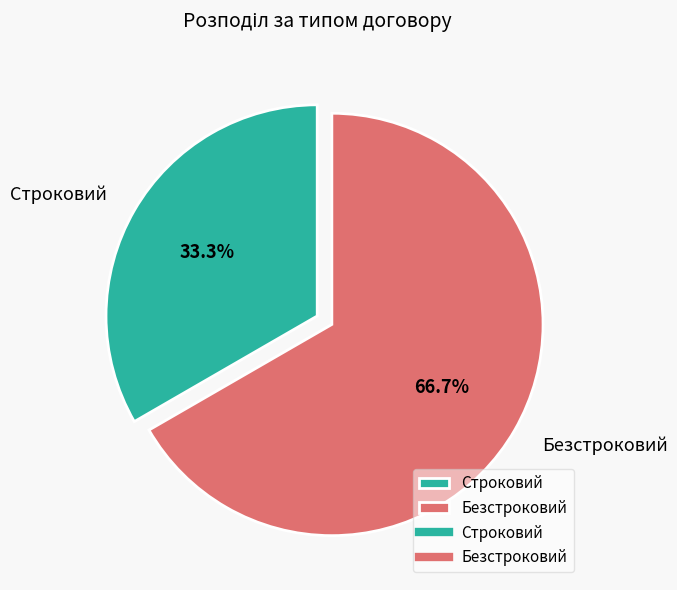

Which category has the biggest portion of the pie?

Безстроковий